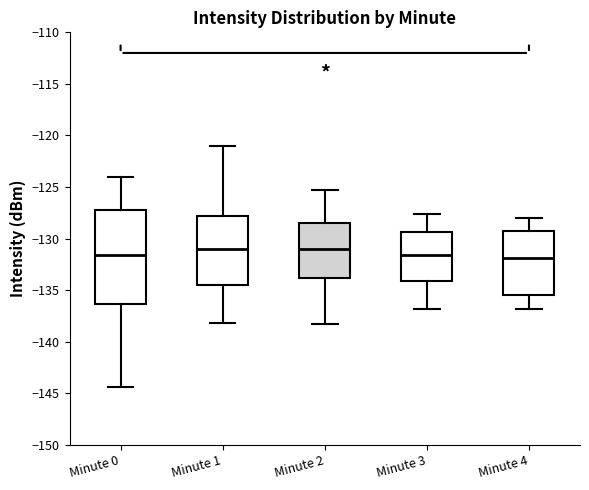

Reading left to right, transcribe this box plot: for each box, give where its median line is, the range the box spans, and where its two whiskers end, as read against the y-axis. The values are not printed on the chart, so give them approximately, as read against the axis.

Minute 0: median -131.5, box -136.5 to -127.0, whiskers -144.5 to -124.0
Minute 1: median -131.0, box -134.5 to -128.0, whiskers -138.0 to -121.0
Minute 2: median -131.0, box -134.0 to -128.5, whiskers -138.5 to -125.5
Minute 3: median -131.5, box -134.0 to -129.5, whiskers -137.0 to -127.5
Minute 4: median -132.0, box -135.5 to -129.5, whiskers -137.0 to -128.0